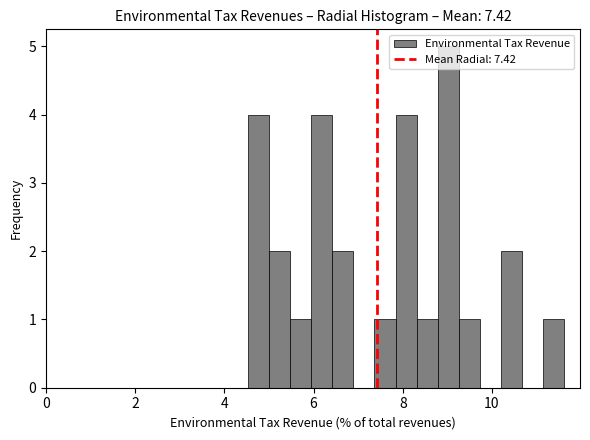

Around what value on the x-axis is the tallest bar? Give the approximate position of its centre, as read against the axis.

9.0